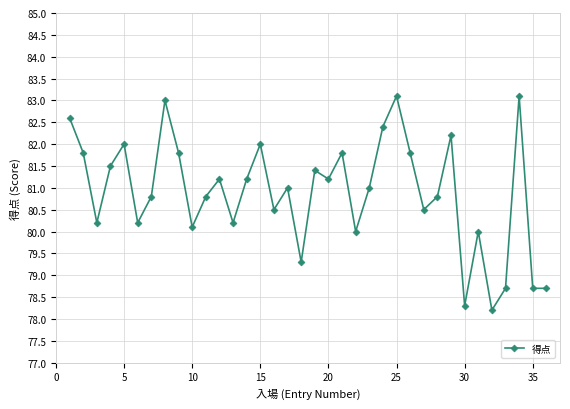

What is the value of the 18th point from the left?

79.3